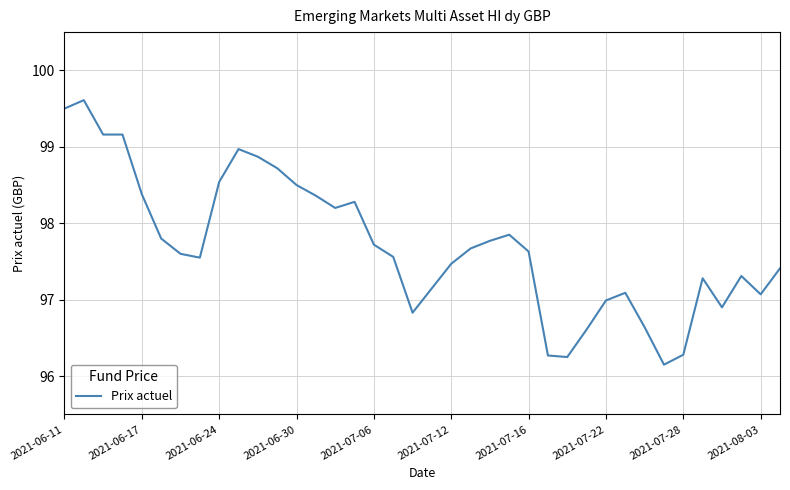

What is the smallest value displayed?

96.2